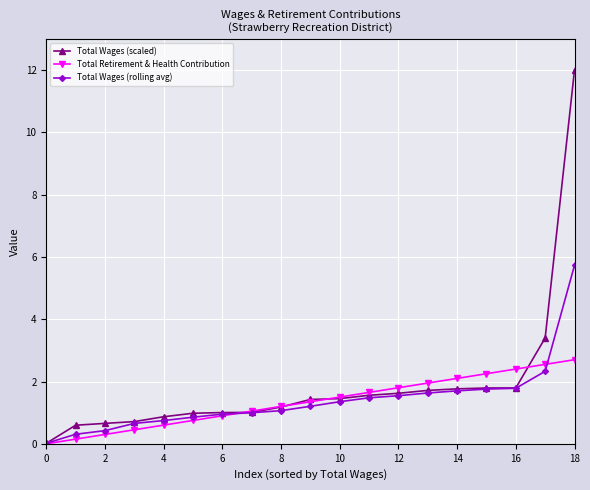

What is the greatest value displayed?

12.0